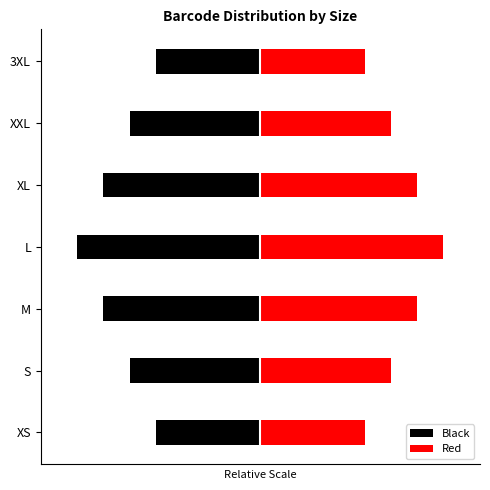

Is it true that Red equals 0.7 at S?

True